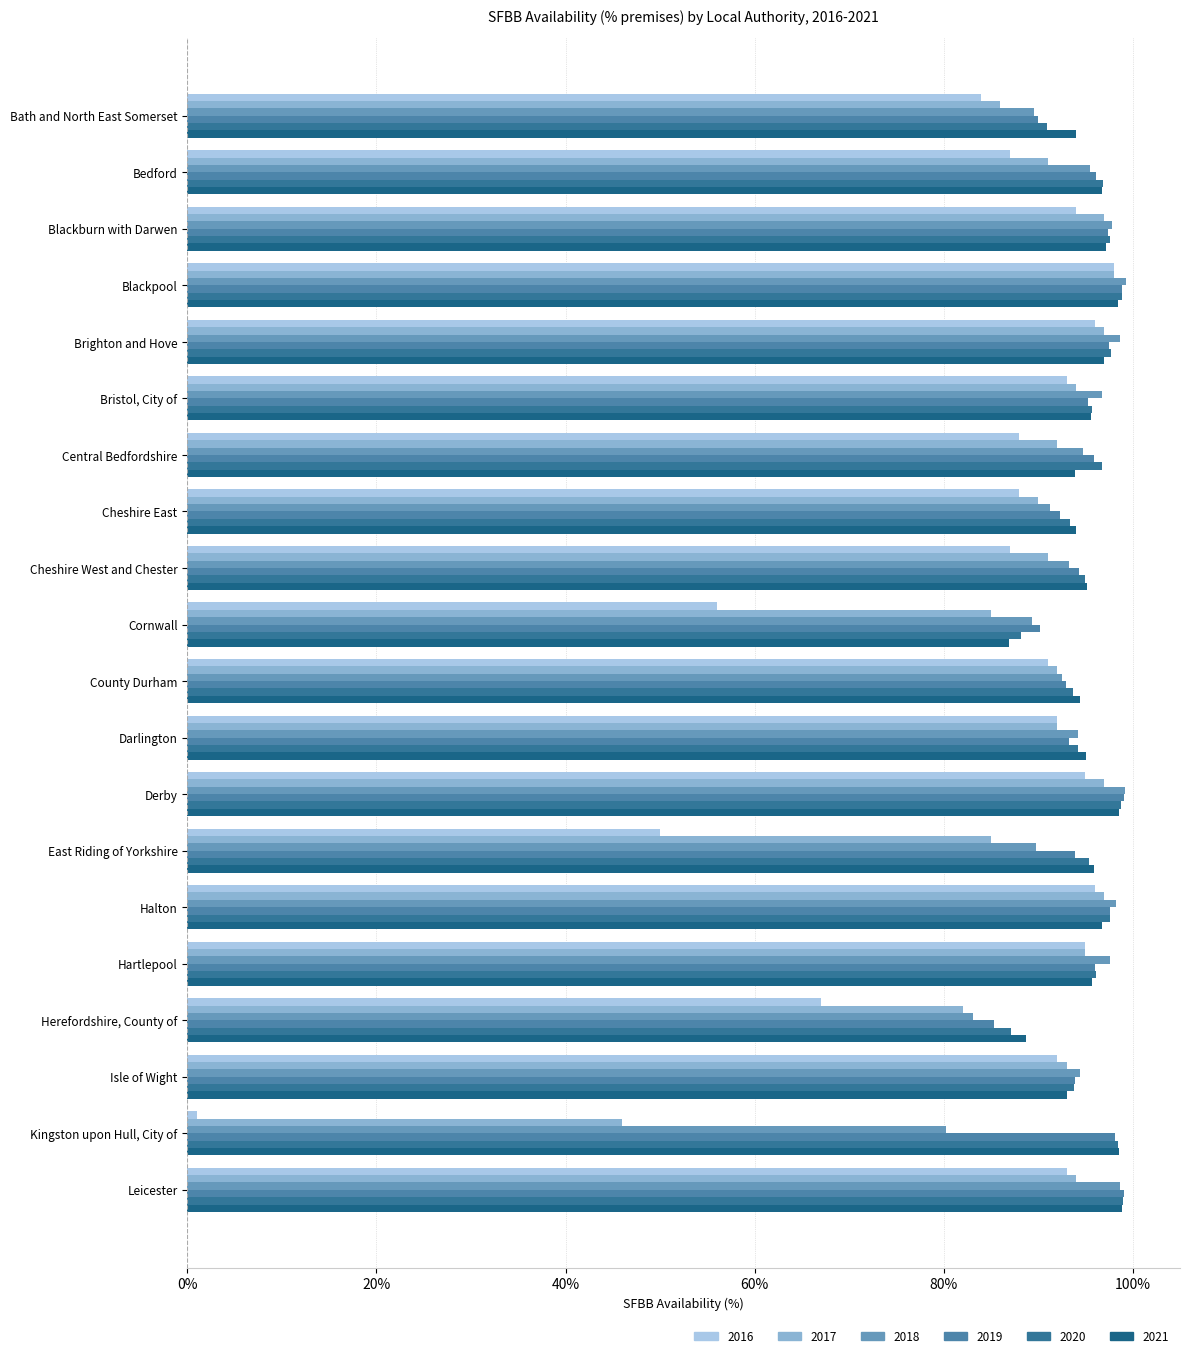

At how many categories does at least one series exceed 94?

16